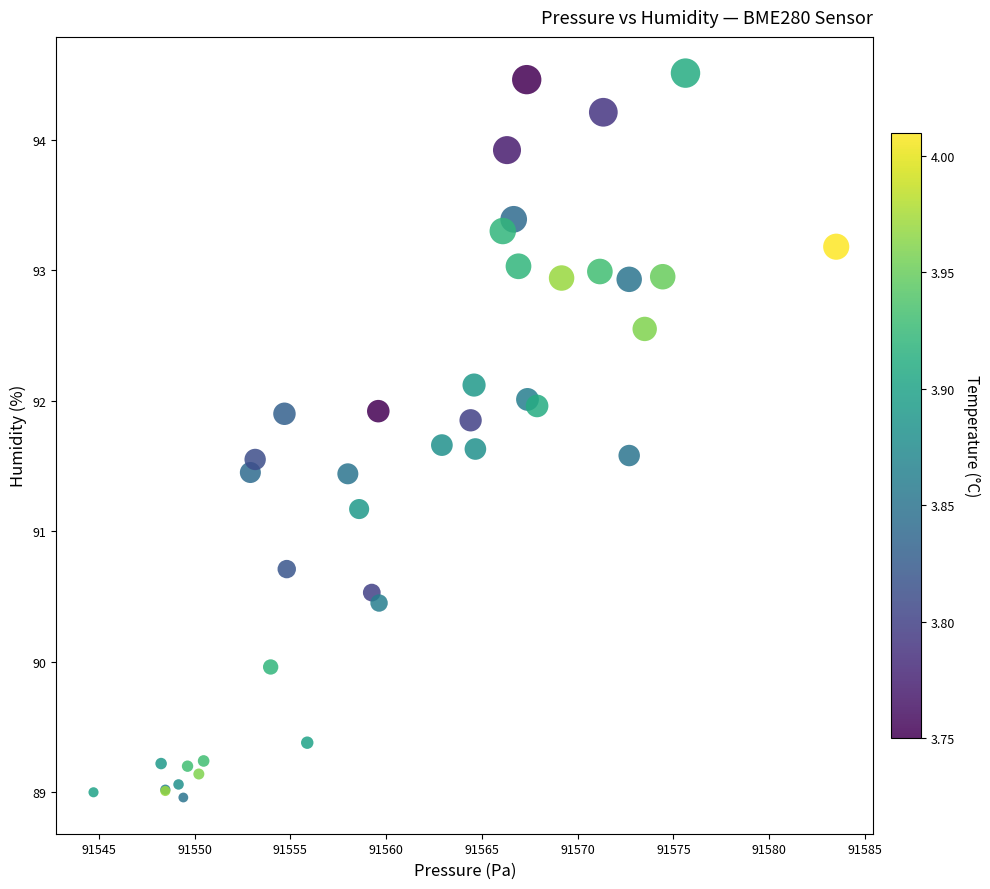

What Y value in the scatter plot is closest to 91?

91.2